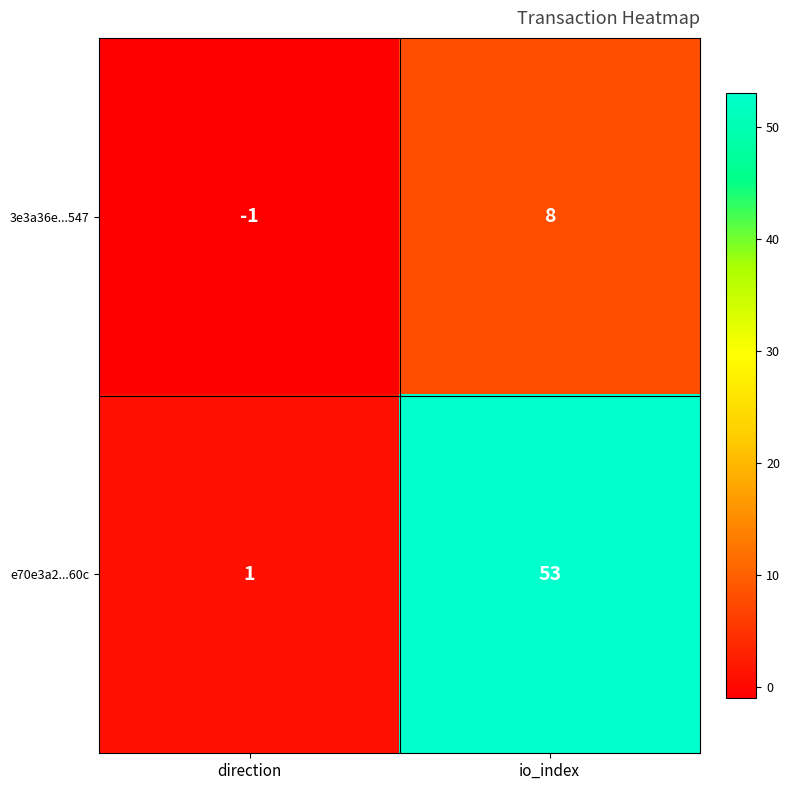

What is the difference between the 3e3a36e...547 values at direction and io_index?

9